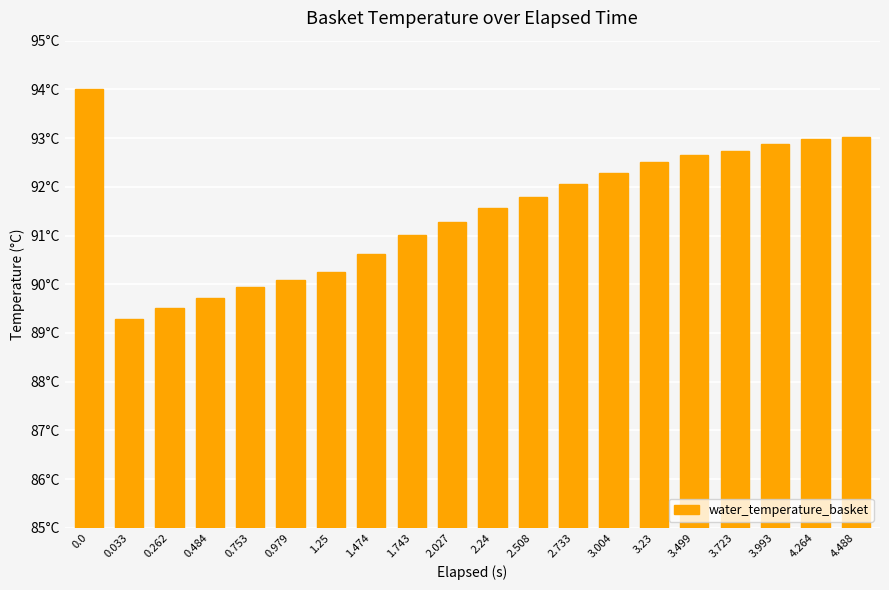

Is it true that the value at 3.499 is 34.9?

False